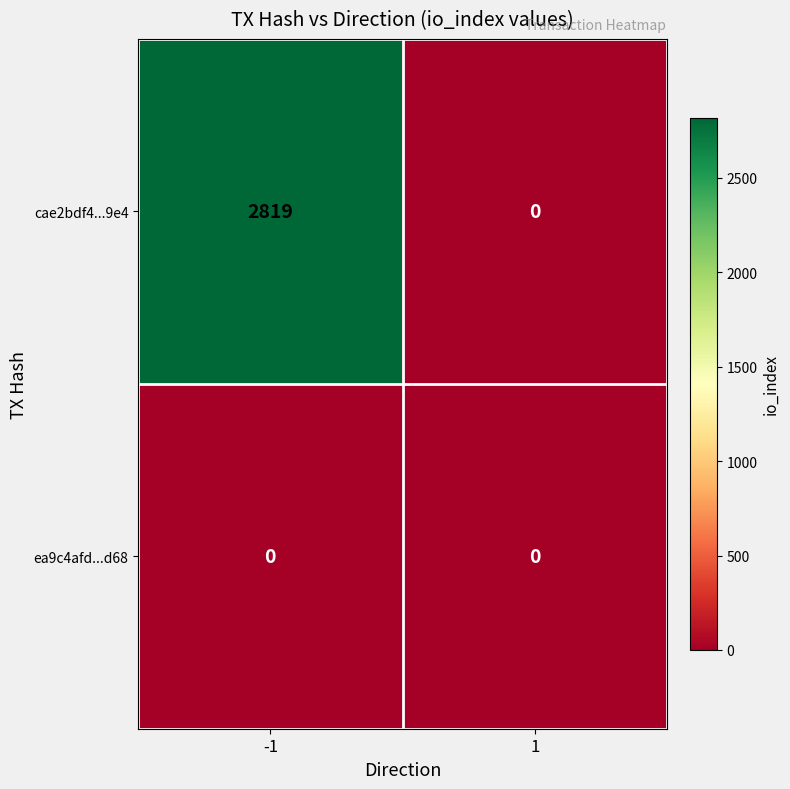

What is the greatest value displayed?

2819